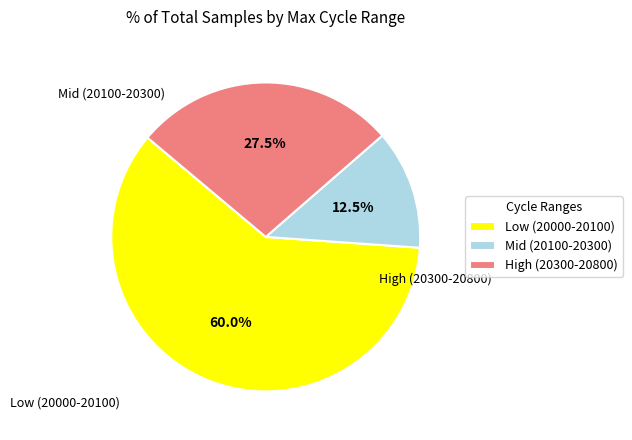

How many slices are in this pie chart?

3